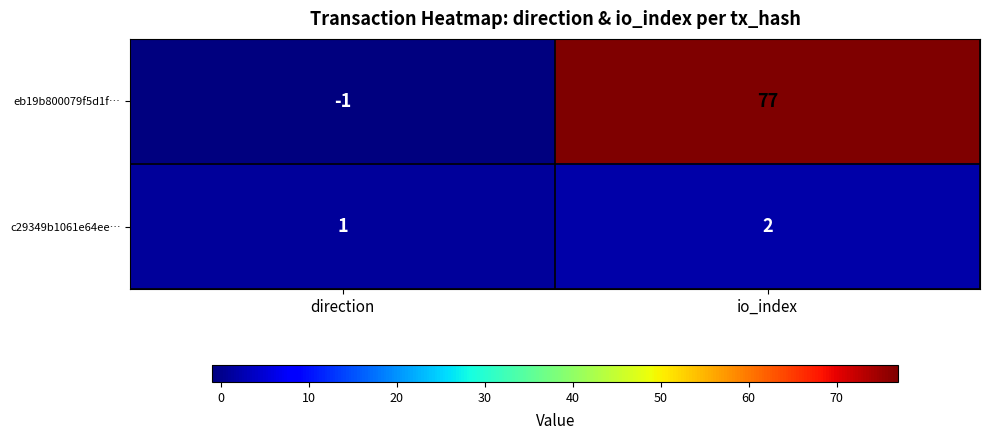

Reading left to right, transcribe all the data shown in this chart.

eb19b800079f5d1f…: direction=-1	io_index=77
c29349b1061e64ee…: direction=1	io_index=2